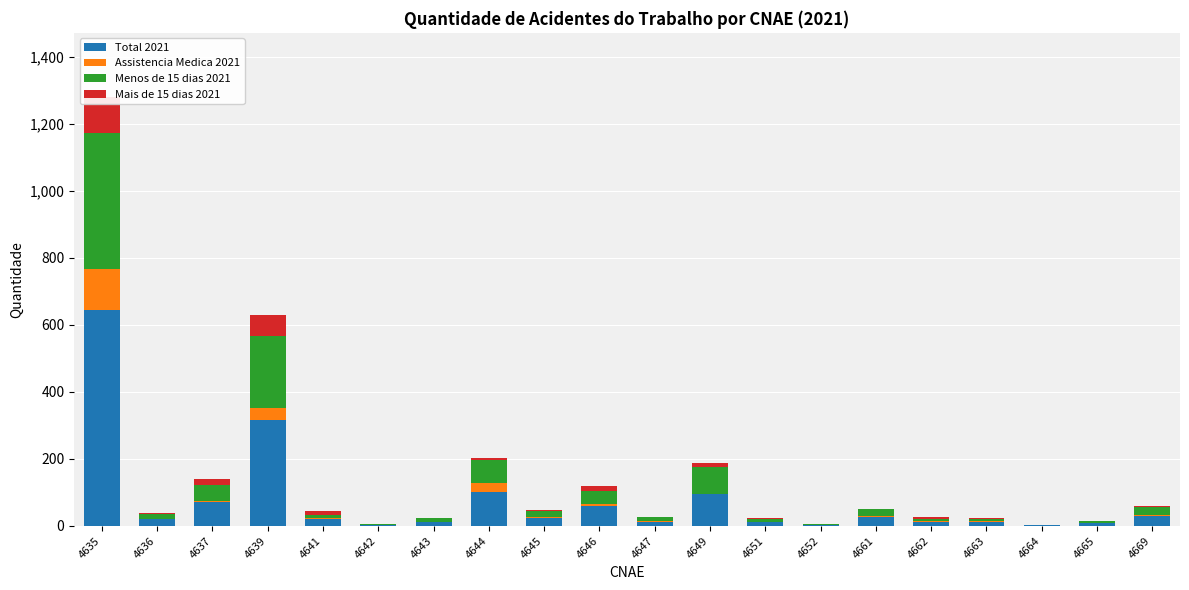

Is the value of Mais de 15 dias 2021 at 4669 greater than the value of Total 2021 at 4661?

No